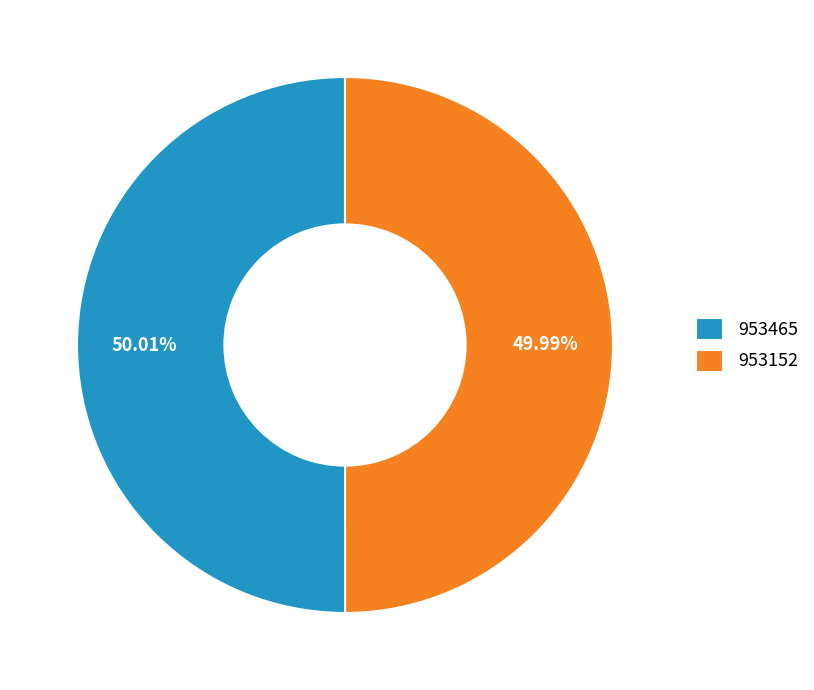

How many slices are in this pie chart?

2